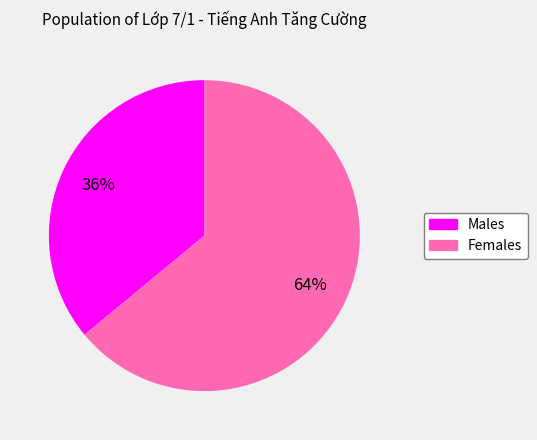

Is there any slice that represents more than half of the pie?

Yes